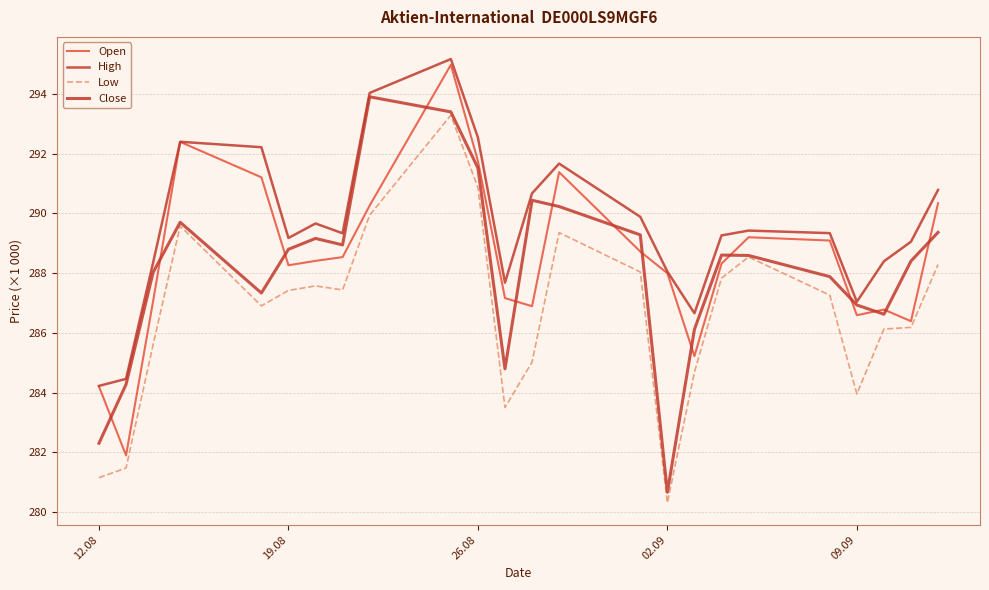

Does the chart have visible grid lines?

Yes